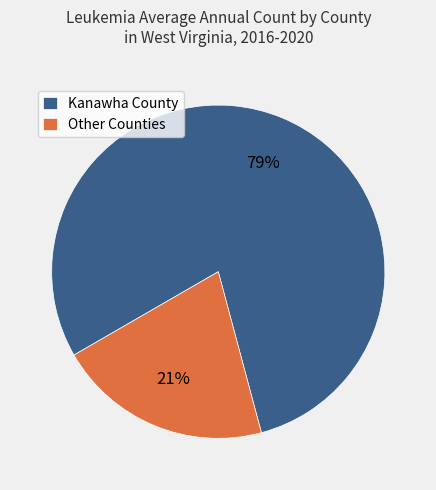

To the nearest percent, what is the average slice percentage?

50%